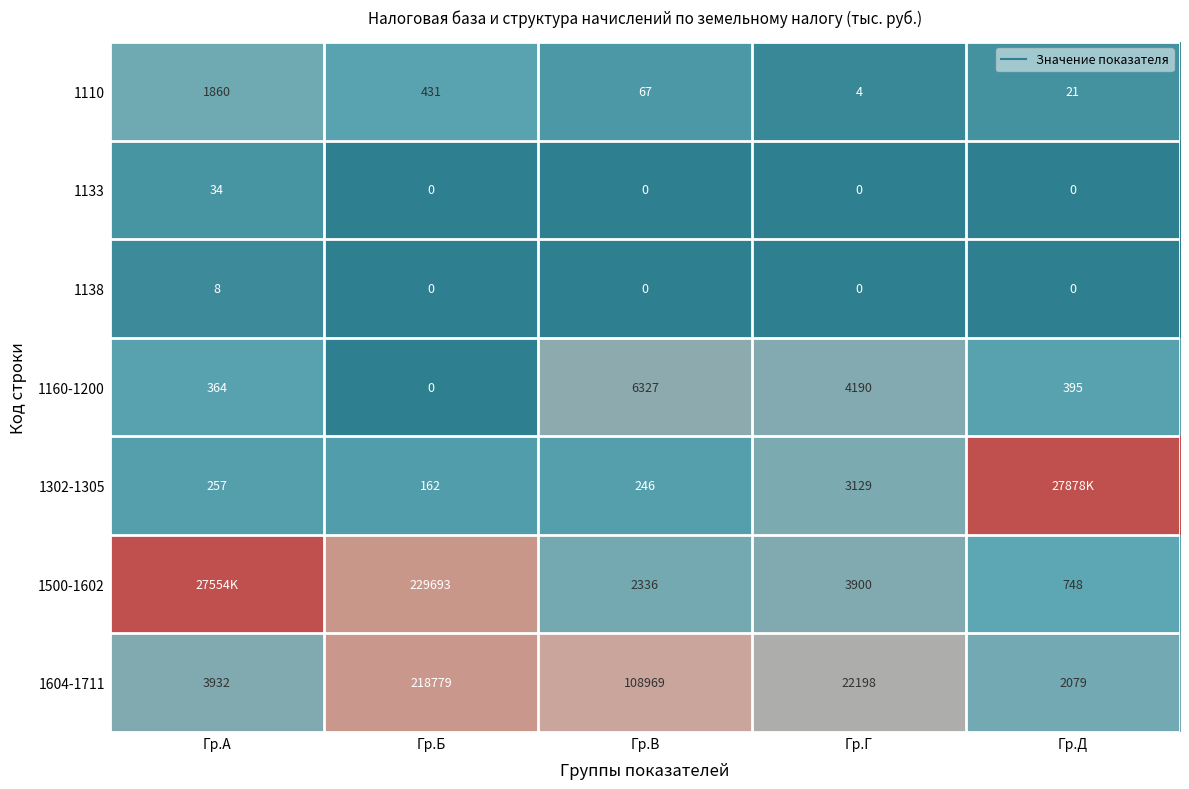

At which label is 1500-1602 closest to 11?

Гр.Б